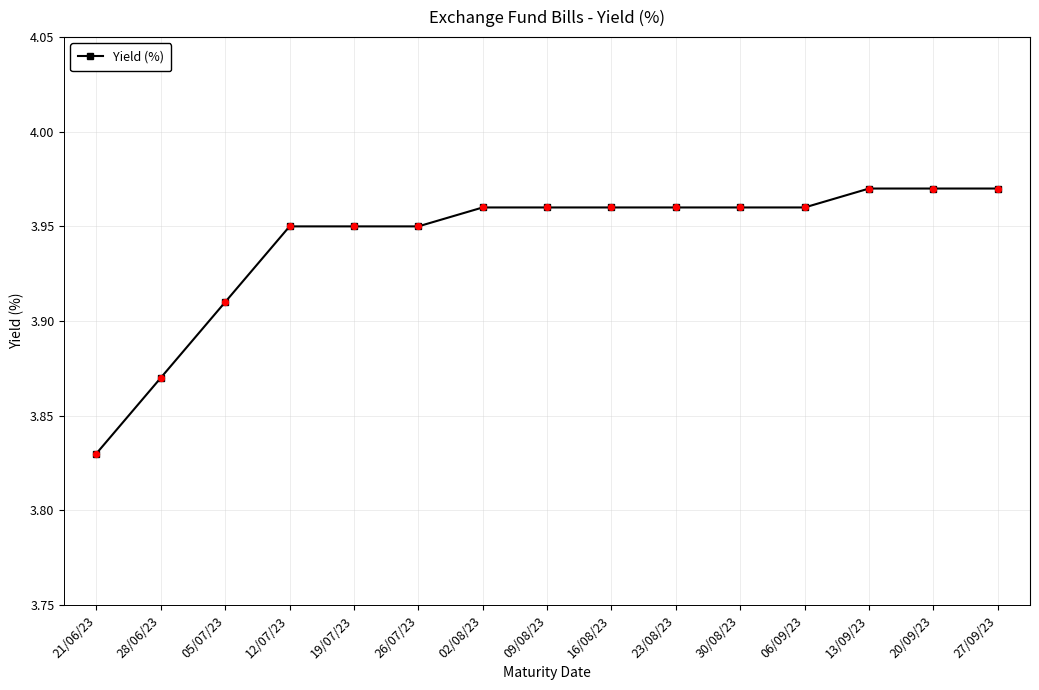

What is the ratio of the value at 26/07/23 to the value at 09/08/23?

1.0